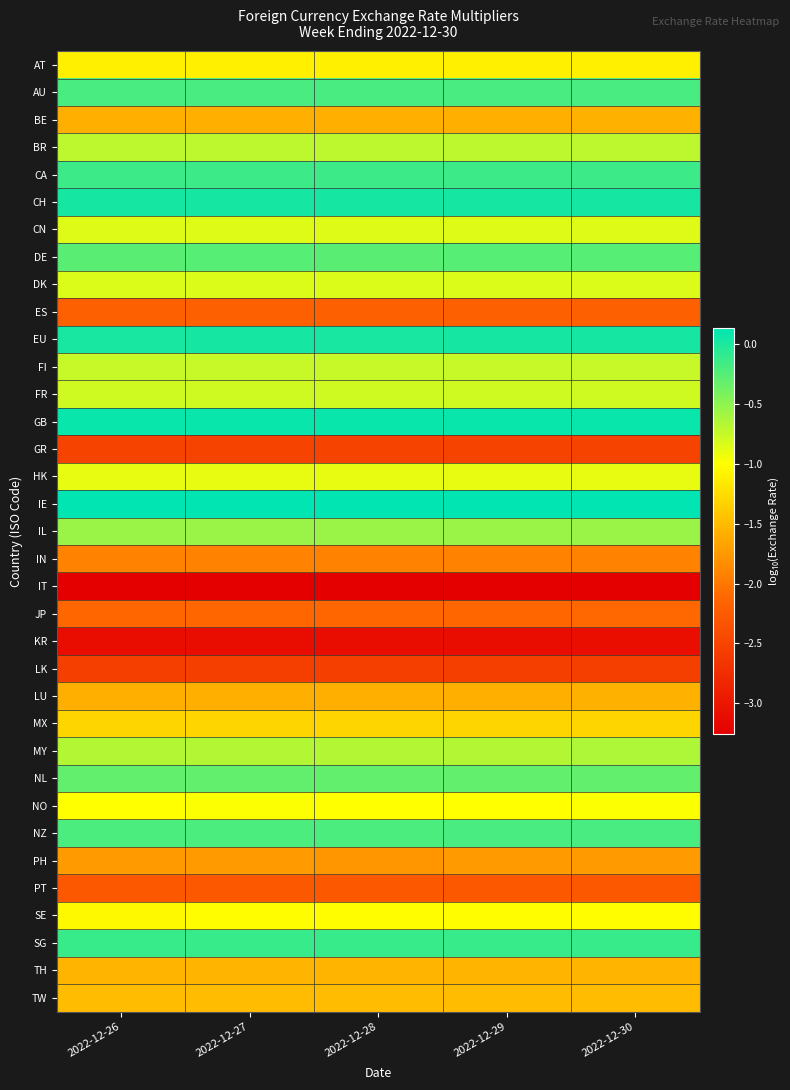

What is the total value across all series at 2022-12-28?

-39.3